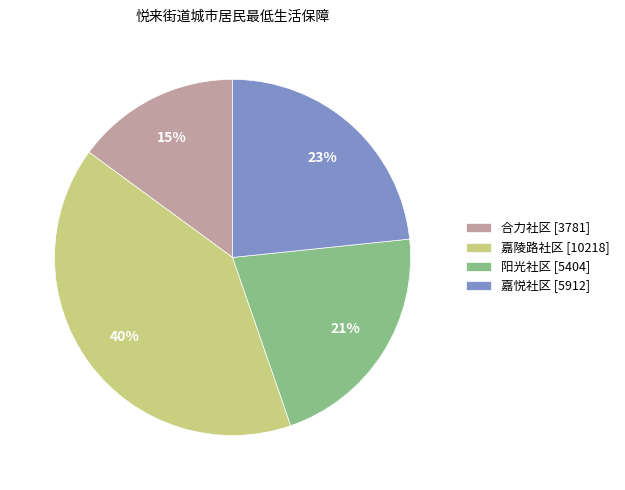

To the nearest percent, what percentage of the pie is 嘉陵路社区 [10218]?

40%